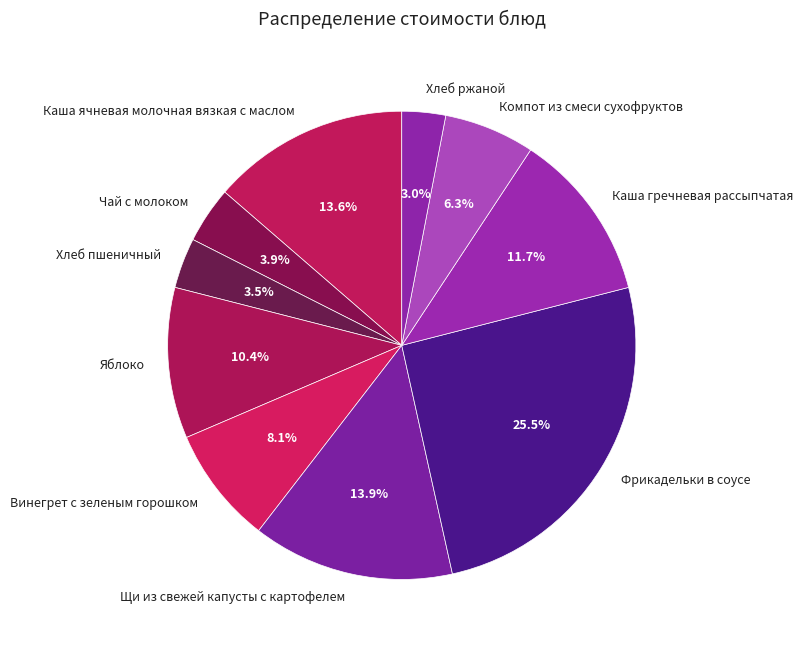

Which category has the biggest portion of the pie?

Фрикадельки в соусе